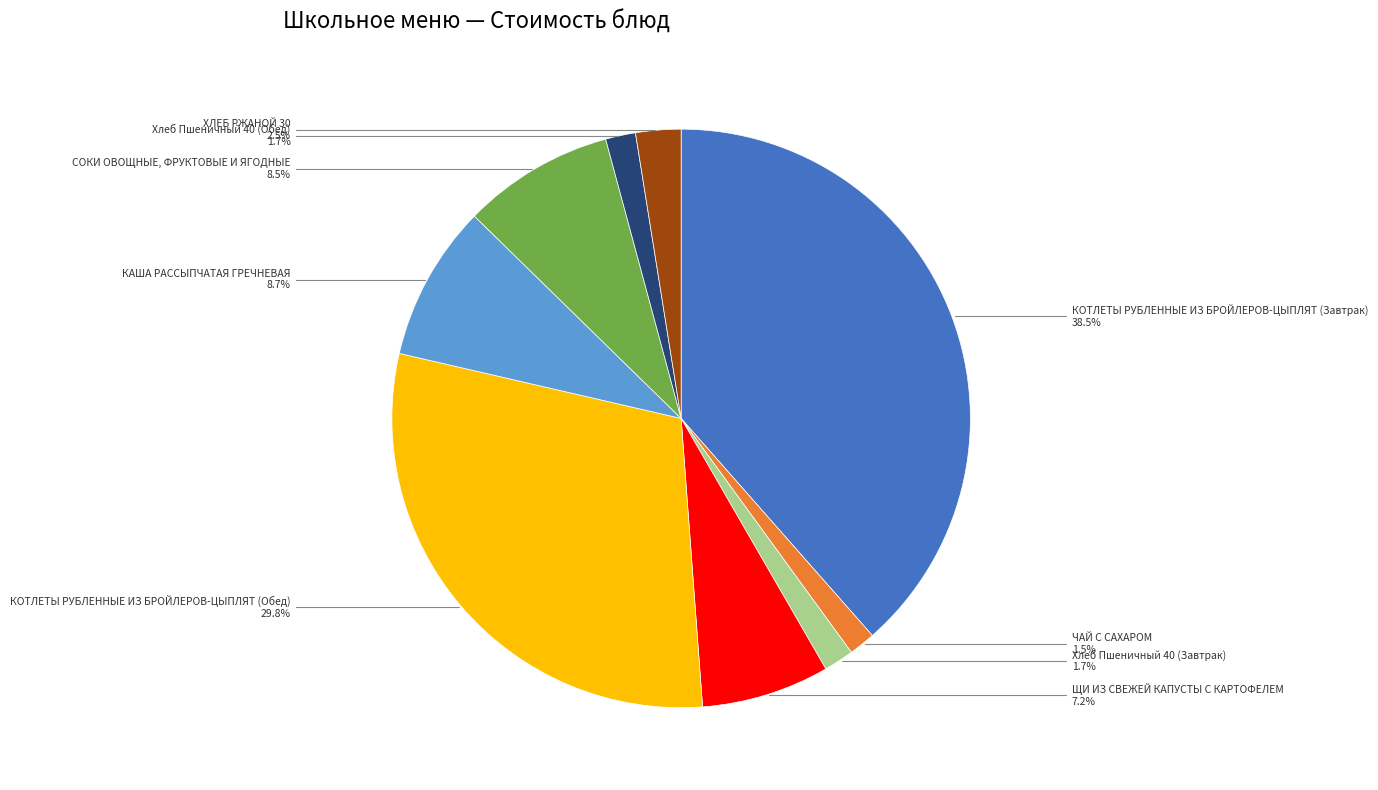

Is there a majority slice in this chart?

No